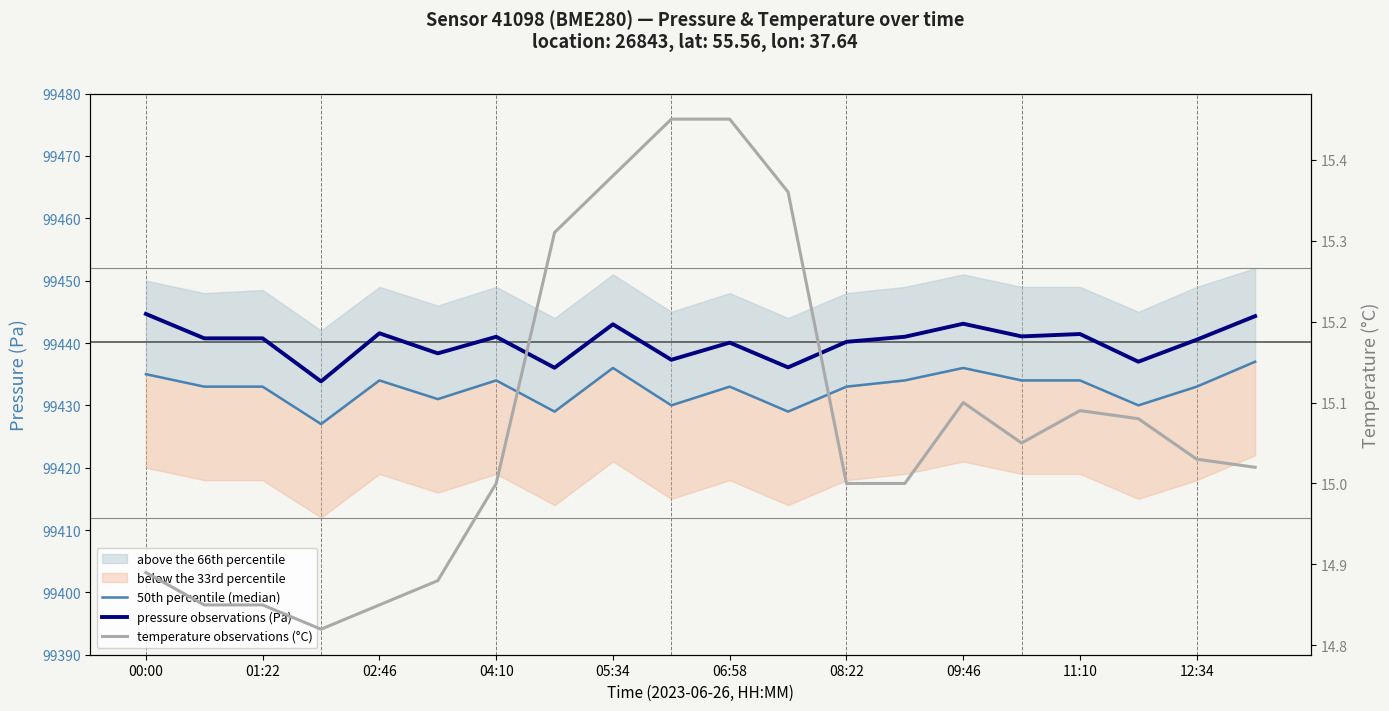

Rank the categories by pressure observations (Pa) value from highest to lowest.

00:00, 19, 14, 11:10, 05:34, 16, 15, 08:22, 13, 01:22, 02:46, 18, 12, 10, 06:58, 12:34, 17, 11, 09:46, 04:10